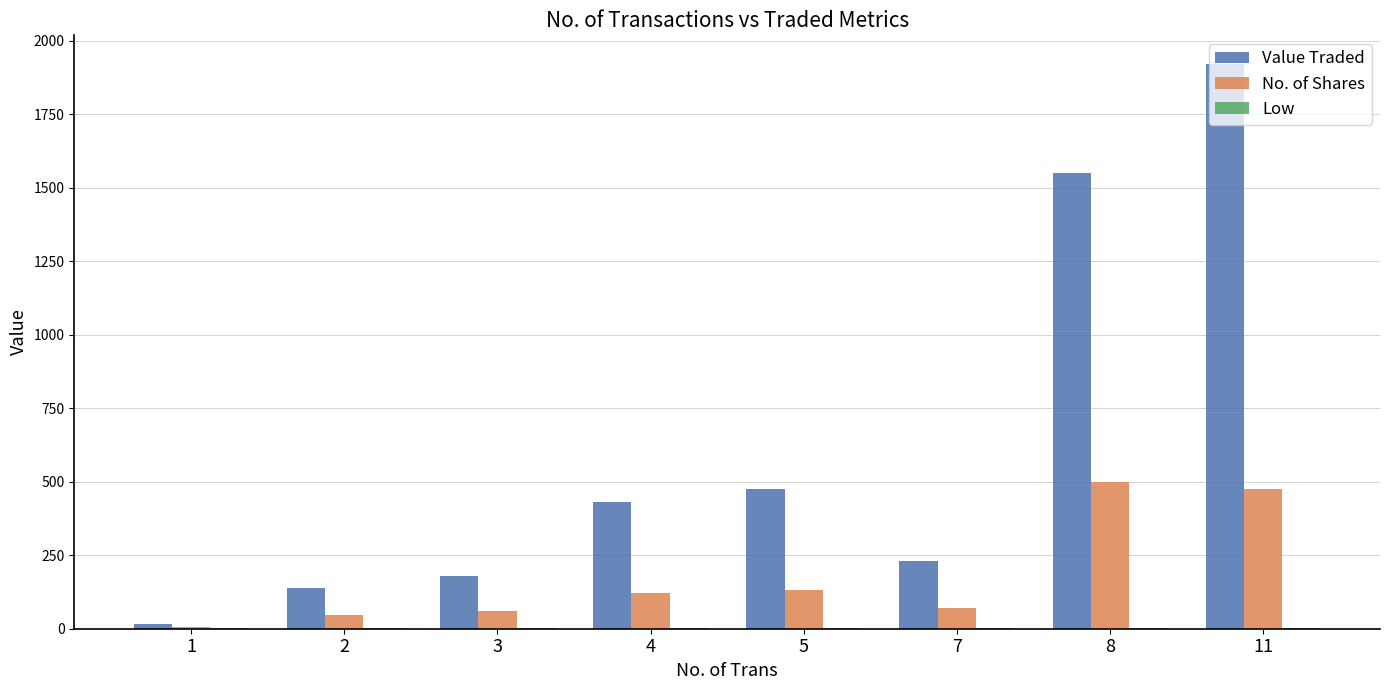

True or false: No. of Shares has a value of 104.9 at 11.

False